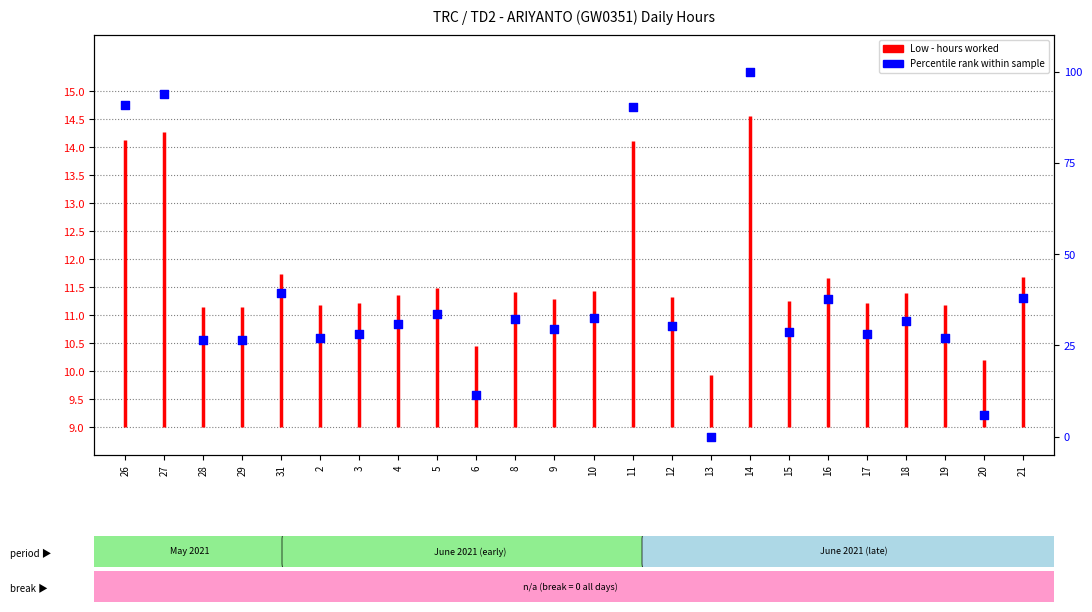

What is the change in value from 5 to 9?

-4.3